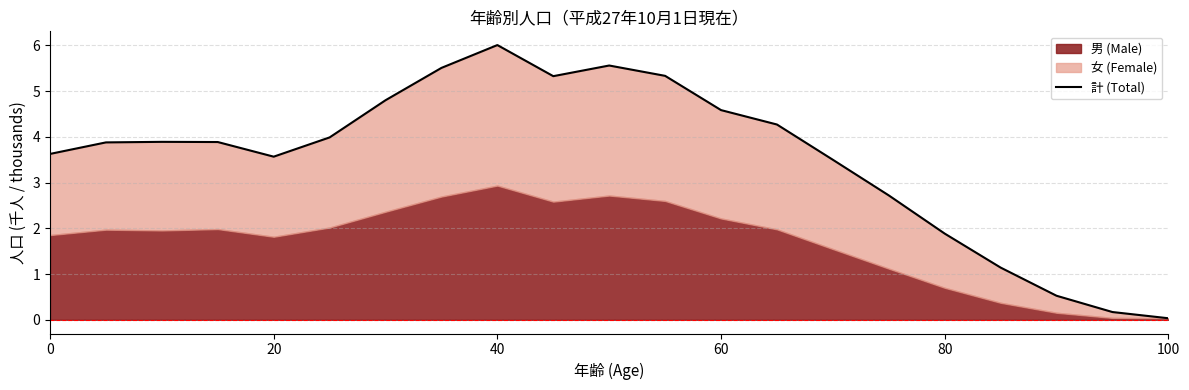

Does the chart have visible grid lines?

Yes